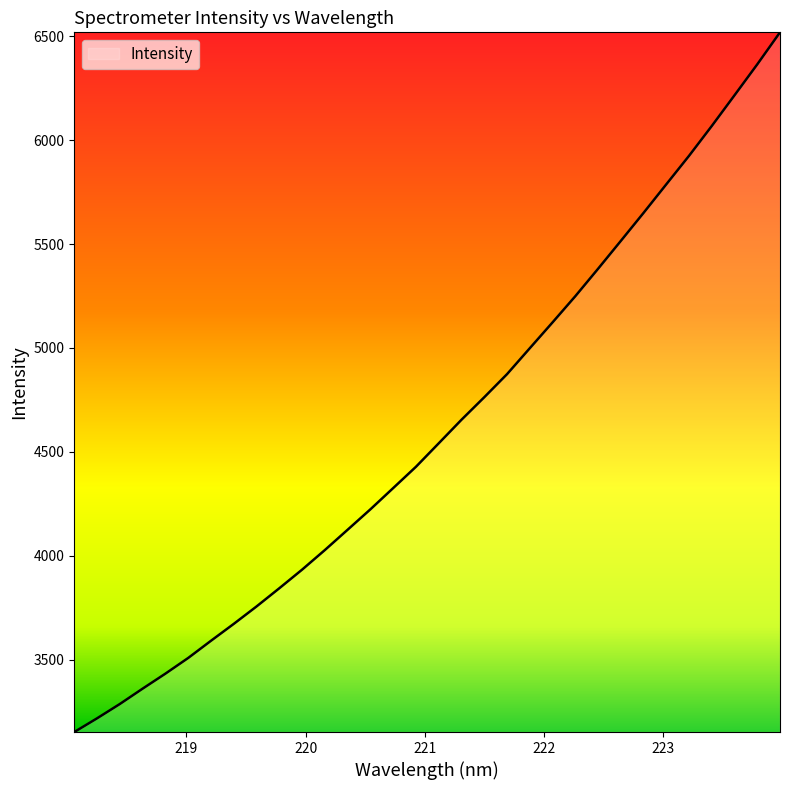

What is the greatest value displayed?

6518.9